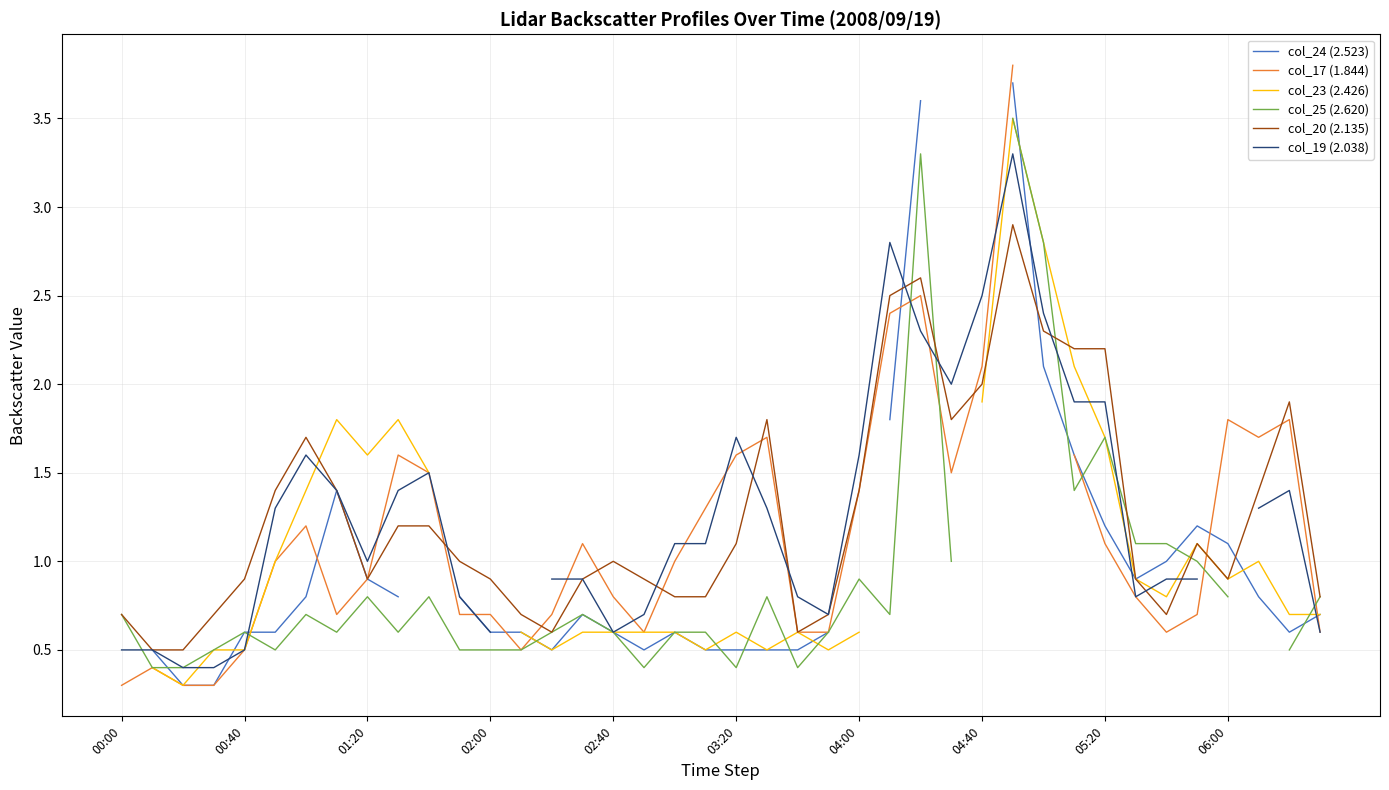

Is this an area chart (filled region under the line)?

No